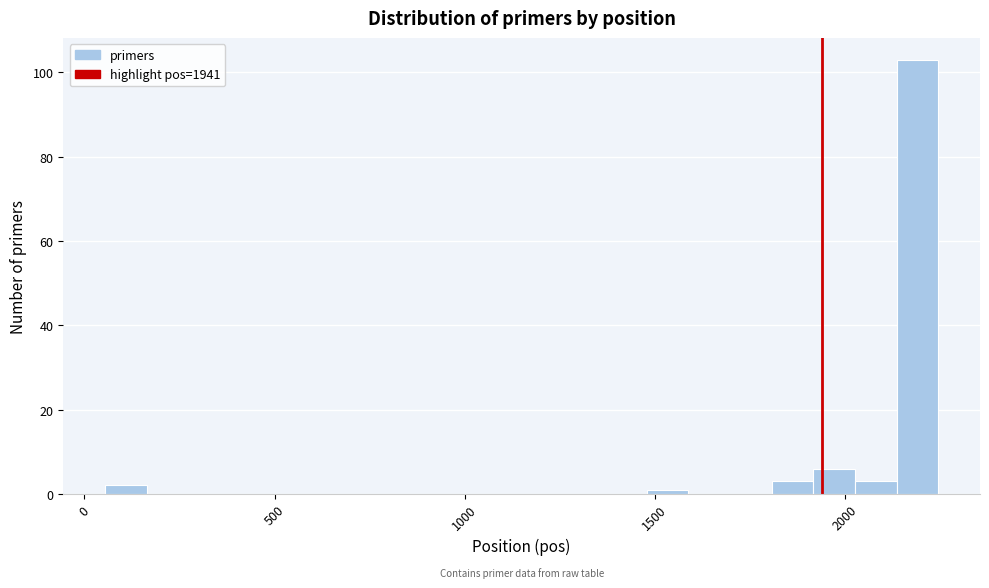

Around what value on the x-axis is the tallest bar? Give the approximate position of its centre, as read against the axis.

2200